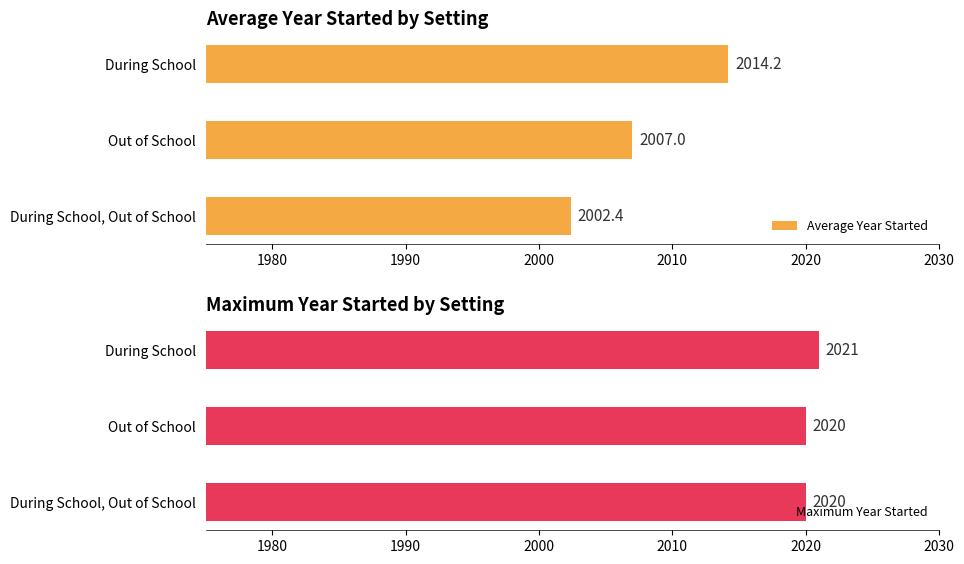

List the series in order of their overall mean, lowest first.

Average Year Started, Maximum Year Started